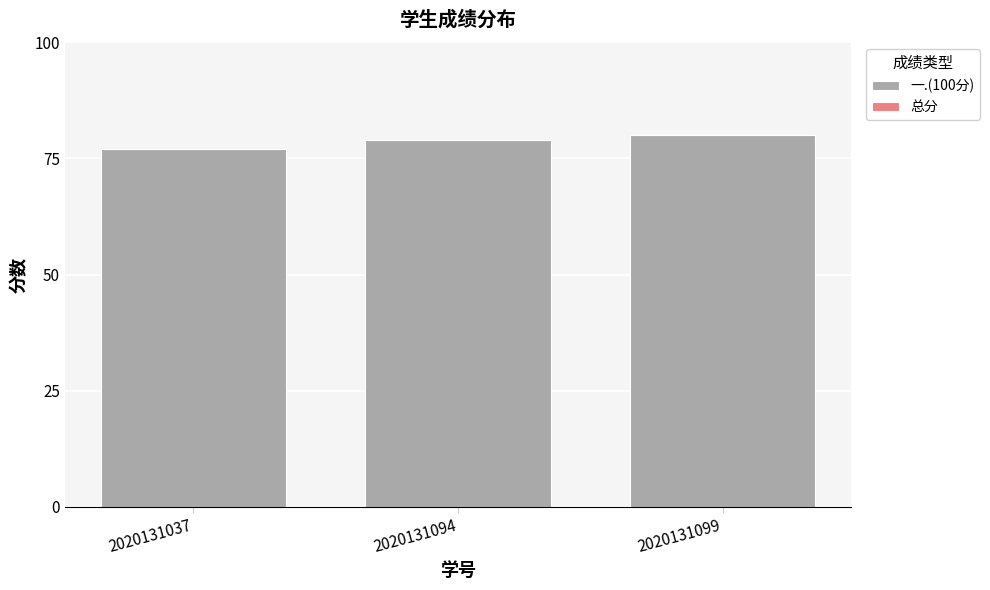

Is it true that the value at 2020131037 is 124?

False